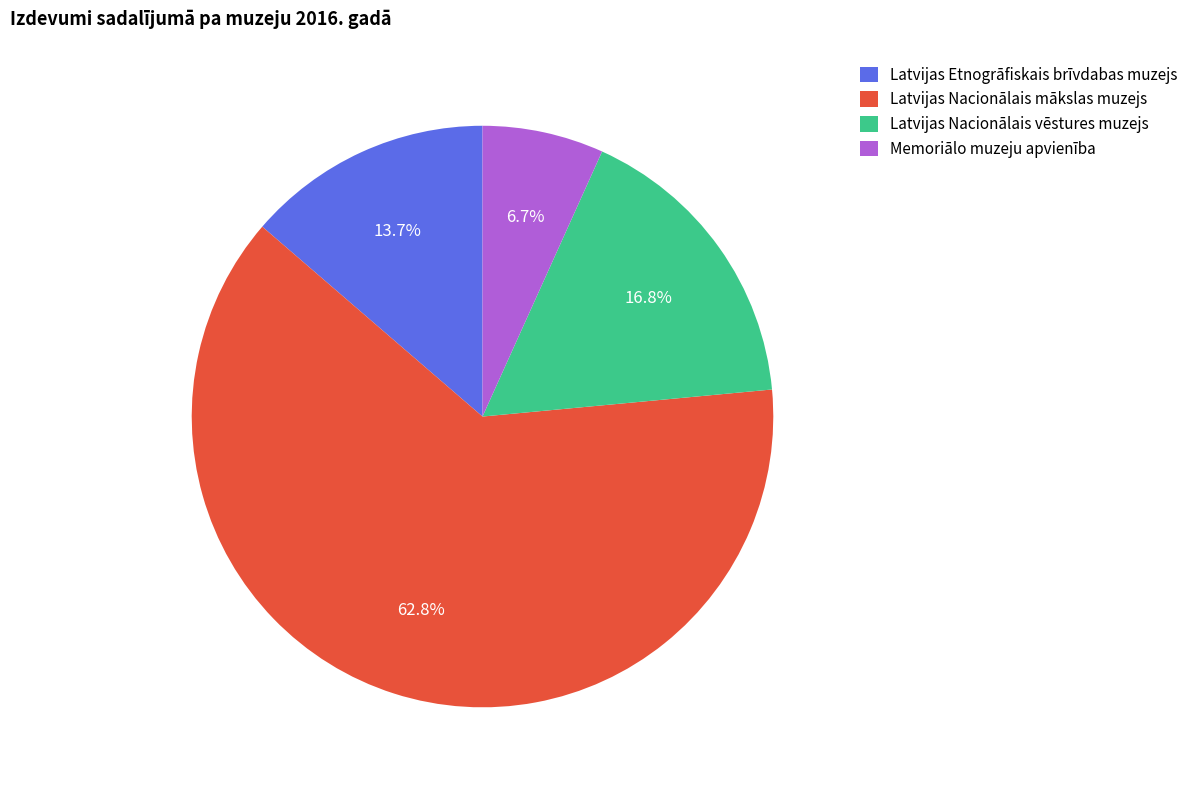

True or false: Latvijas Nacionālais vēstures muzejs accounts for 17% of the total.

True